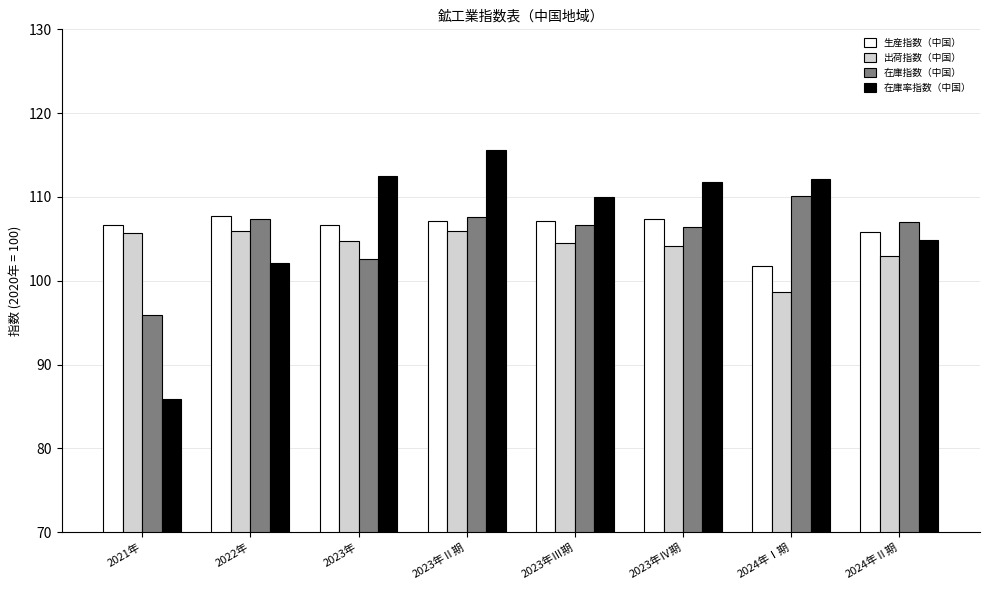

At 2024年Ⅰ期, list the series in order from largest to smallest.

在庫率指数（中国）, 在庫指数（中国）, 生産指数（中国）, 出荷指数（中国）